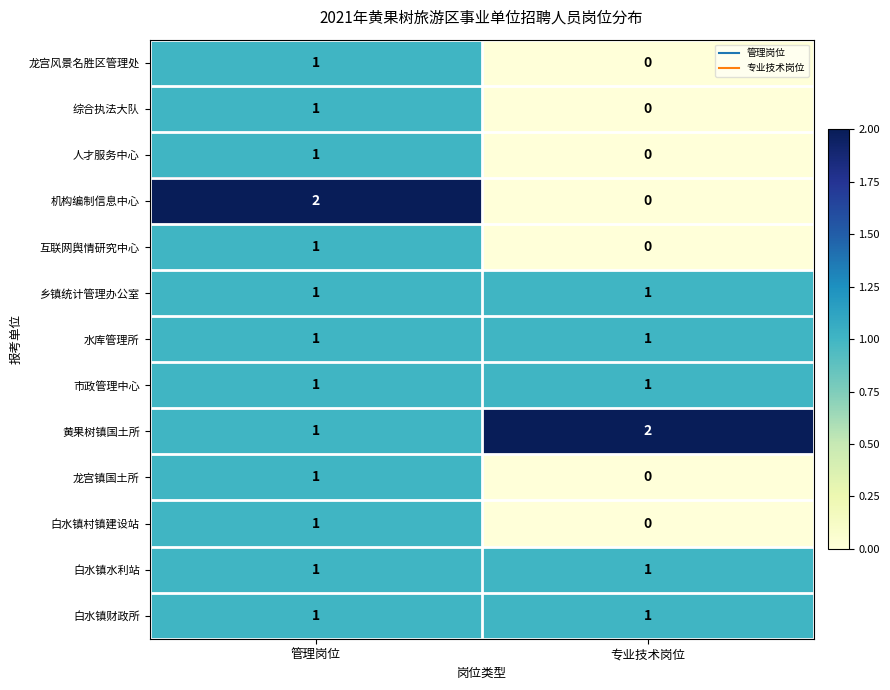

Between 管理岗位 and 专业技术岗位, which series saw the biggest shift?

机构编制信息中心